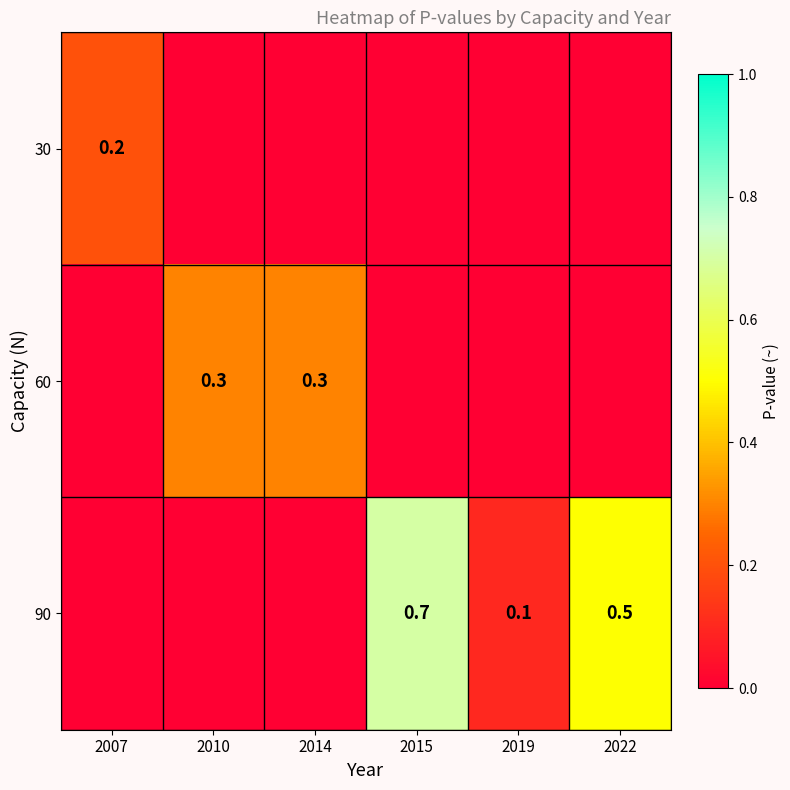

What is the difference between the 90 values at 2015 and 2019?

0.6